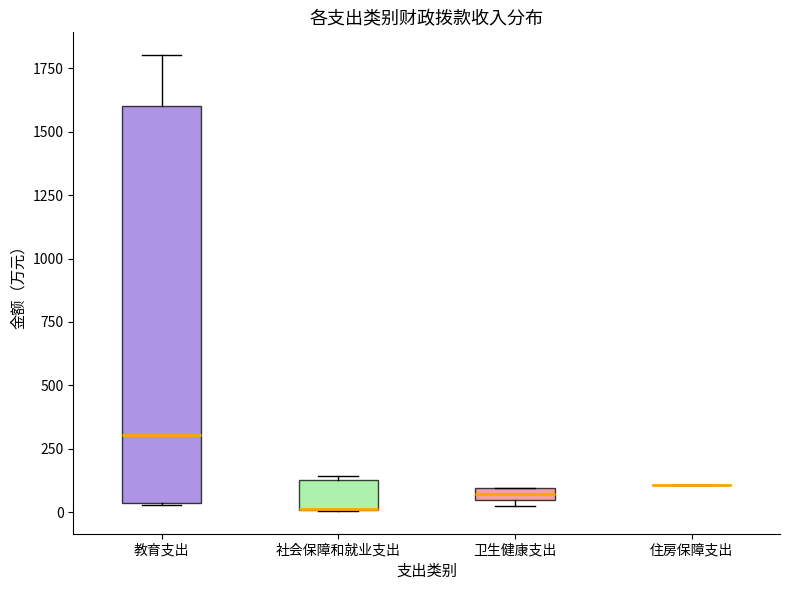

Where is the lower edge of the box for 社会保障和就业支出 on the y-axis? The values are not printed on the chart, so give them approximately, as read against the axis.

0